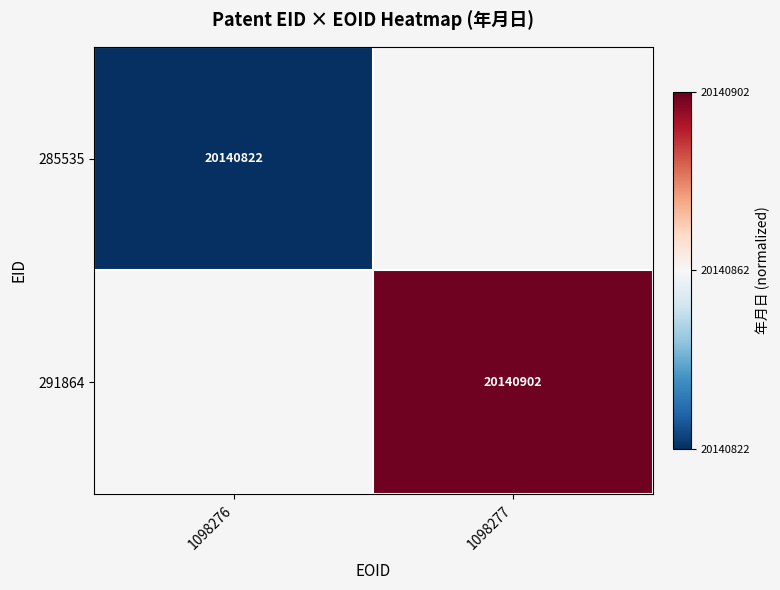

True or false: 291864 has a value of 32630756 at 1098277.

False